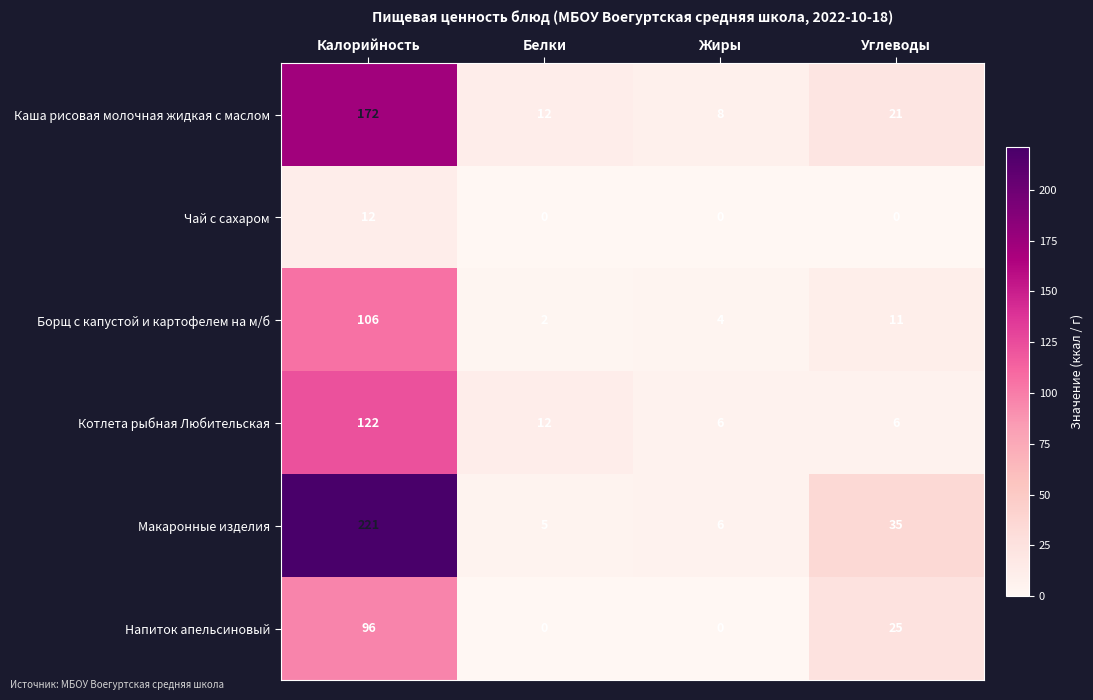

True or false: Макаронные изделия has a value of 35 at Углеводы.

True